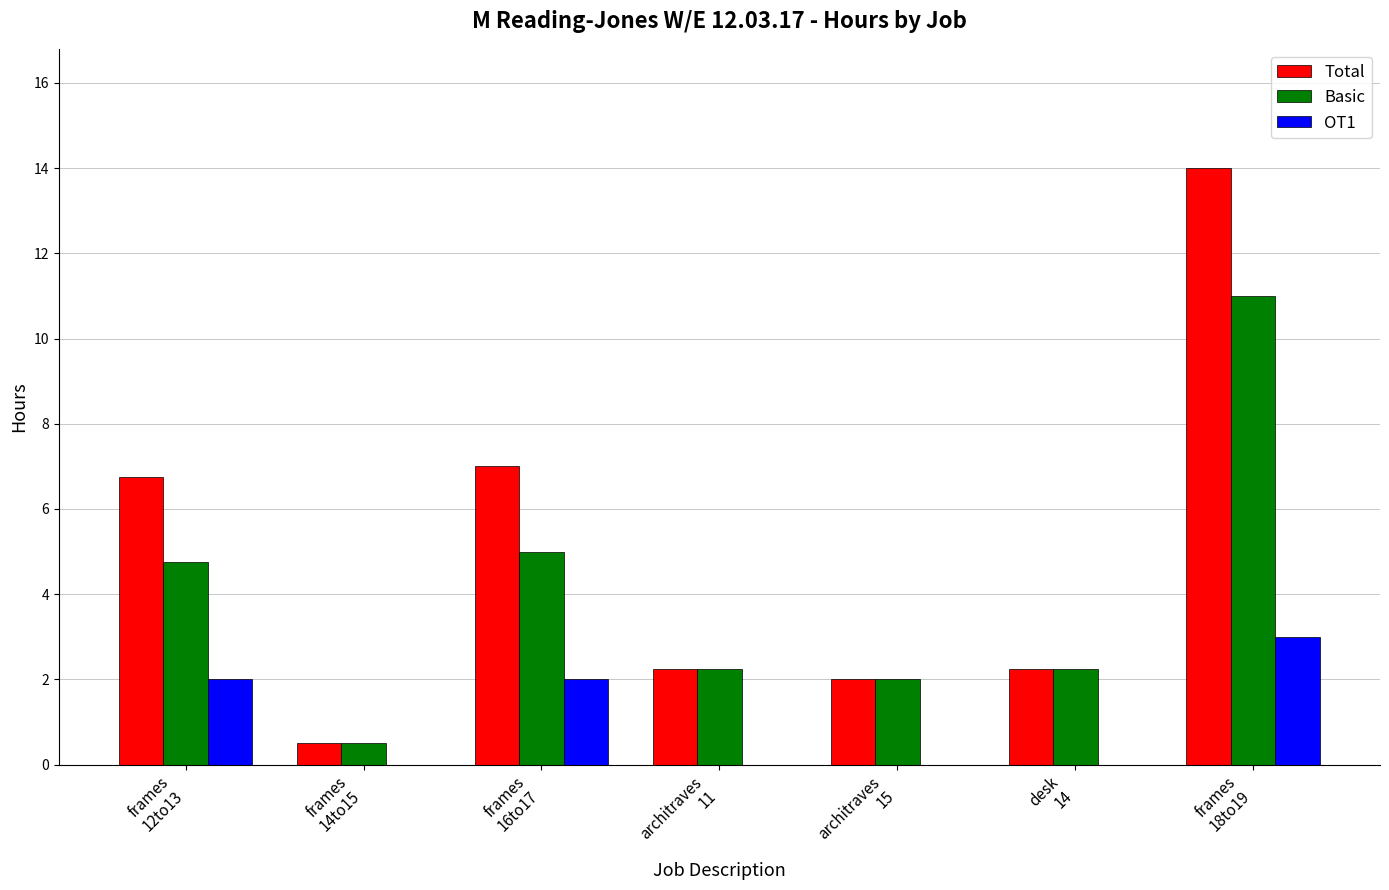

Where is Basic nearest to the value 5?

frames
16to17